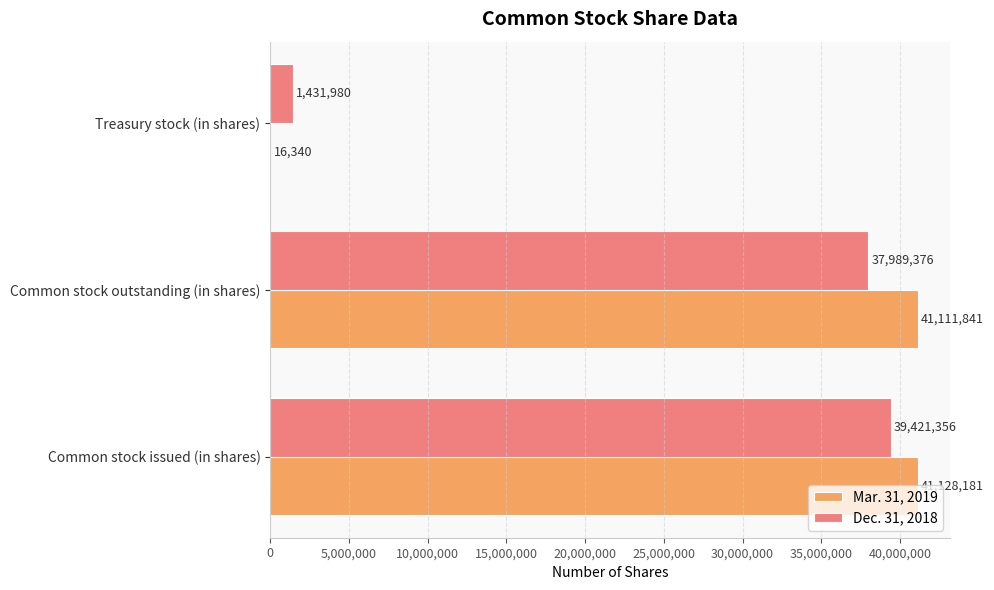

Is it true that Mar. 31, 2019 equals 8379995 at Common stock outstanding (in shares)?

False